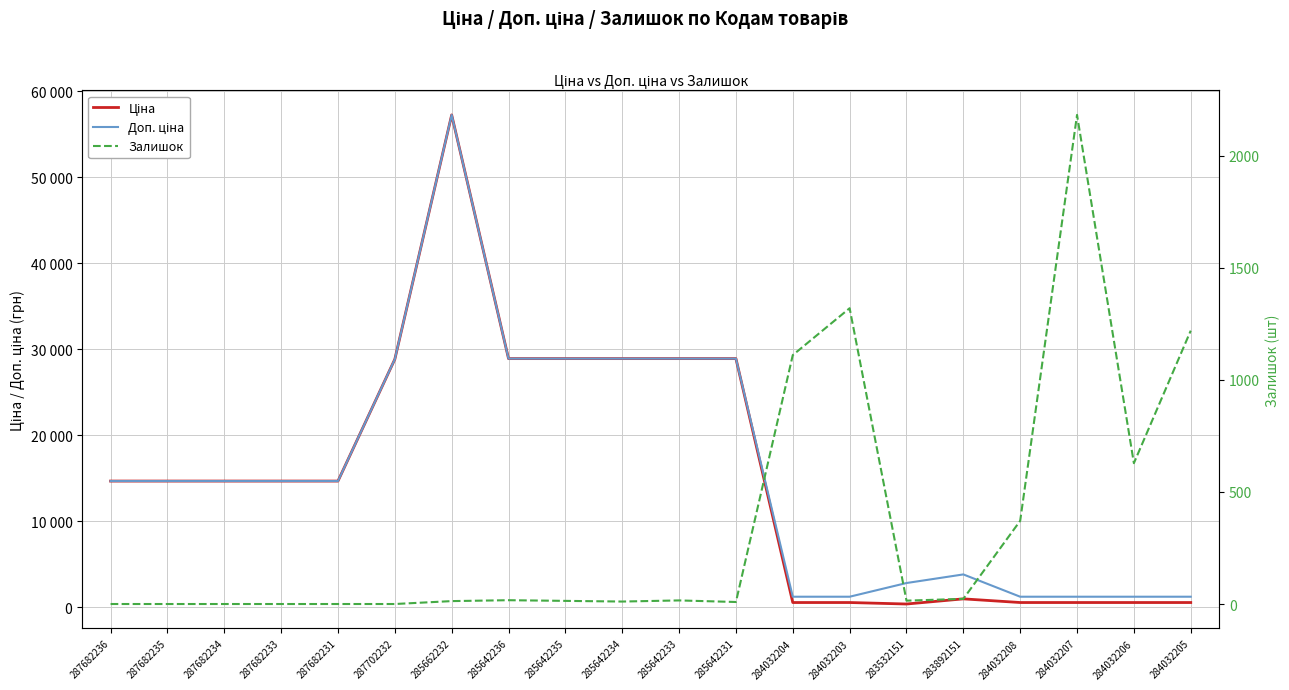

Which label corresponds to the largest value in the chart?

285662232